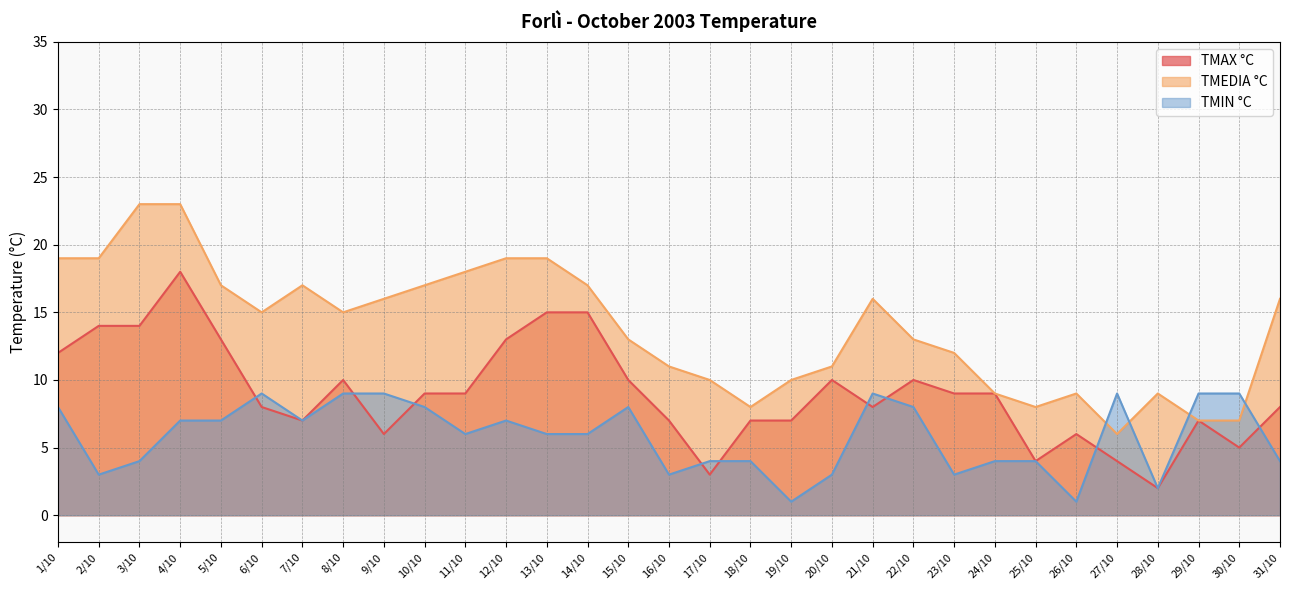

Reading left to right, extract all data points from this chart.

TMAX °C: 1/10=12	2/10=14	3/10=14	4/10=18	5/10=13	6/10=8	7/10=7	8/10=10	9/10=6	10/10=9	11/10=9	12/10=13	13/10=15	14/10=15	15/10=10	16/10=7	17/10=3	18/10=7	19/10=7	20/10=10	21/10=8	22/10=10	23/10=9	24/10=9	25/10=4	26/10=6	27/10=4	28/10=2	29/10=7	30/10=5	31/10=8
TMEDIA °C: 1/10=19	2/10=19	3/10=23	4/10=23	5/10=17	6/10=15	7/10=17	8/10=15	9/10=16	10/10=17	11/10=18	12/10=19	13/10=19	14/10=17	15/10=13	16/10=11	17/10=10	18/10=8	19/10=10	20/10=11	21/10=16	22/10=13	23/10=12	24/10=9	25/10=8	26/10=9	27/10=6	28/10=9	29/10=7	30/10=7	31/10=16
TMIN °C: 1/10=8	2/10=3	3/10=4	4/10=7	5/10=7	6/10=9	7/10=7	8/10=9	9/10=9	10/10=8	11/10=6	12/10=7	13/10=6	14/10=6	15/10=8	16/10=3	17/10=4	18/10=4	19/10=1	20/10=3	21/10=9	22/10=8	23/10=3	24/10=4	25/10=4	26/10=1	27/10=9	28/10=2	29/10=9	30/10=9	31/10=4